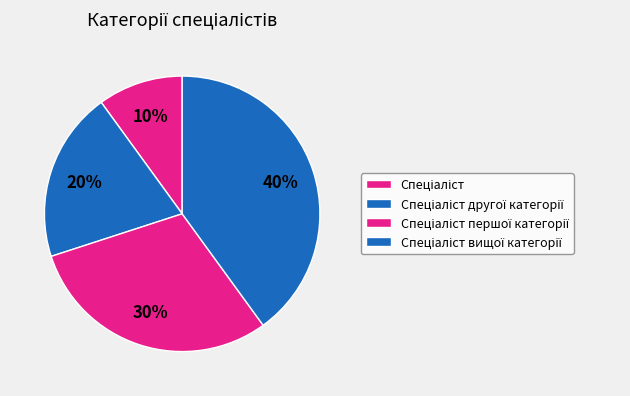

How many segments does this pie chart have?

4